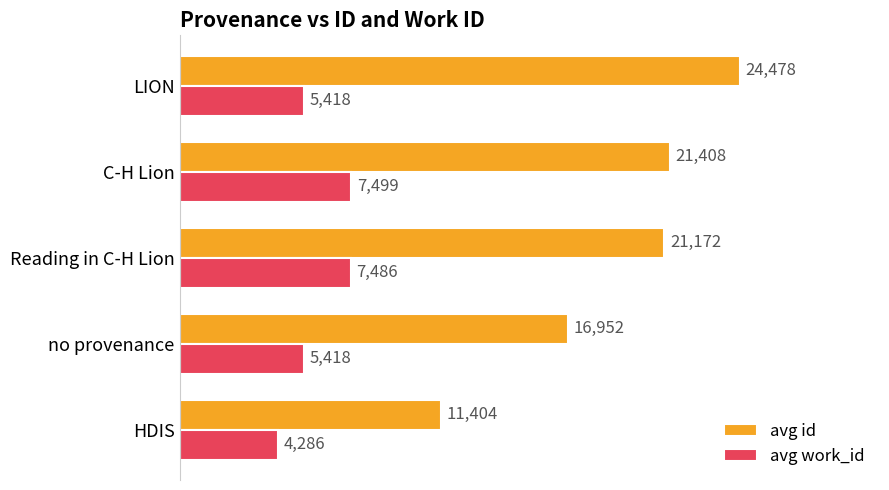

What is the approximate value of avg work_id at LION?

5418.0